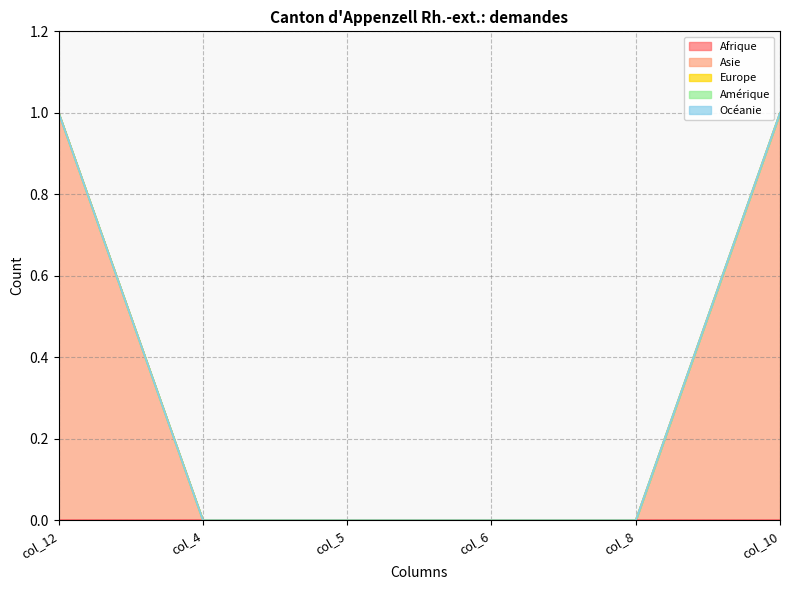

Which series has the largest range (max minus min)?

Asie